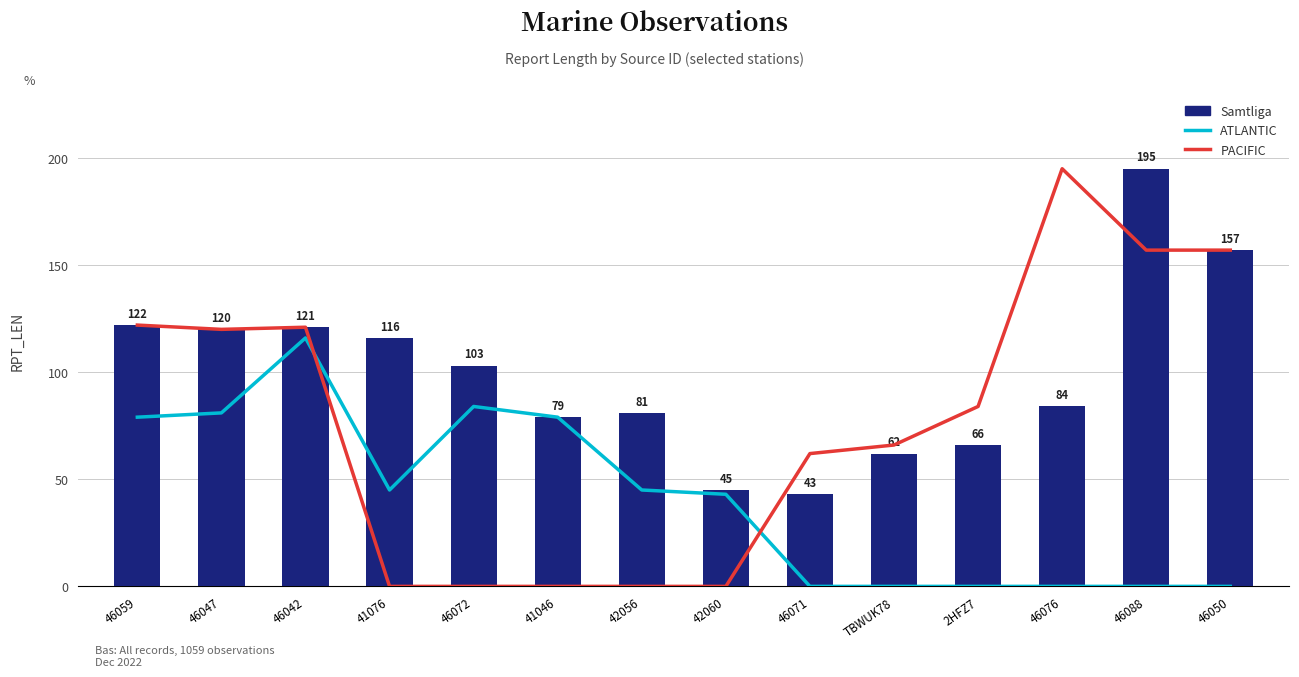

What is the average value of the ATLANTIC series?

41